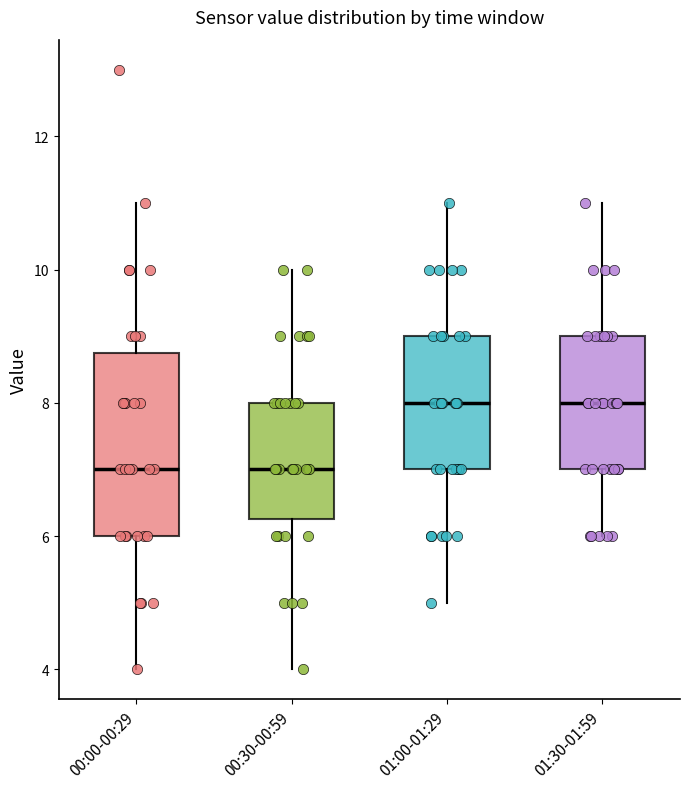

Comparing the boxes themselves (not the whiskers), which one is the tallest?

00:00-00:29